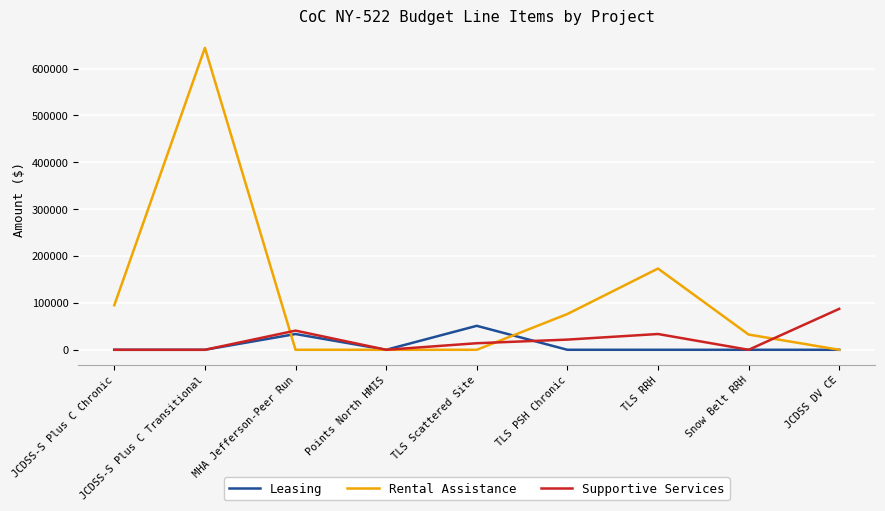

At which category is the sum across all series the highest?

JCDSS-S Plus C Transitional